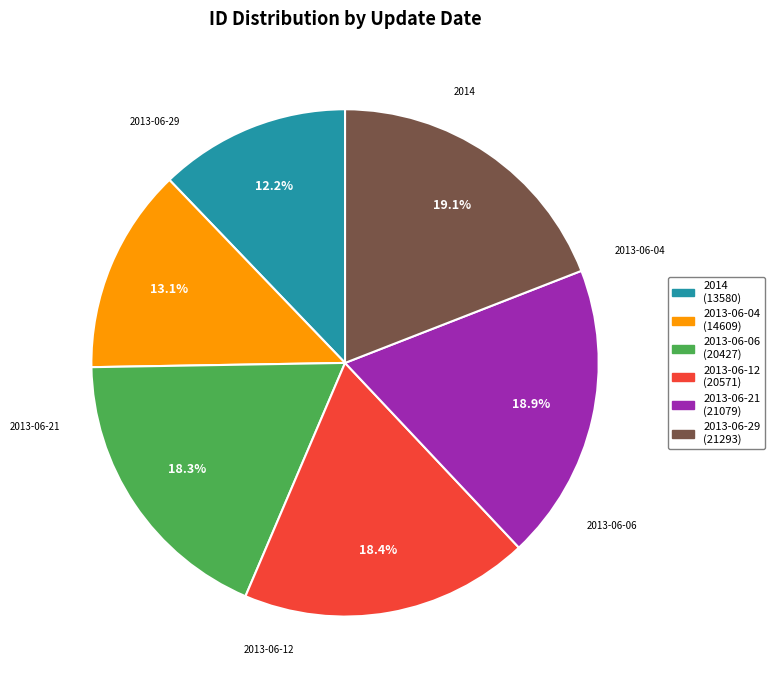

What is the ratio of the value at 2013-06-21 to the value at 2014?

1.6